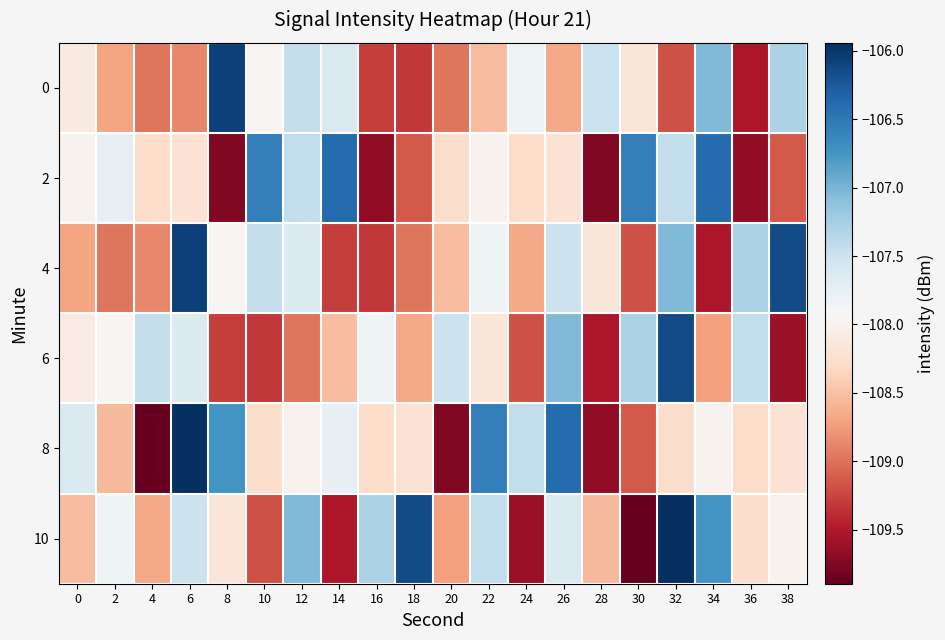

Which has a higher value, 4 or 10?

10